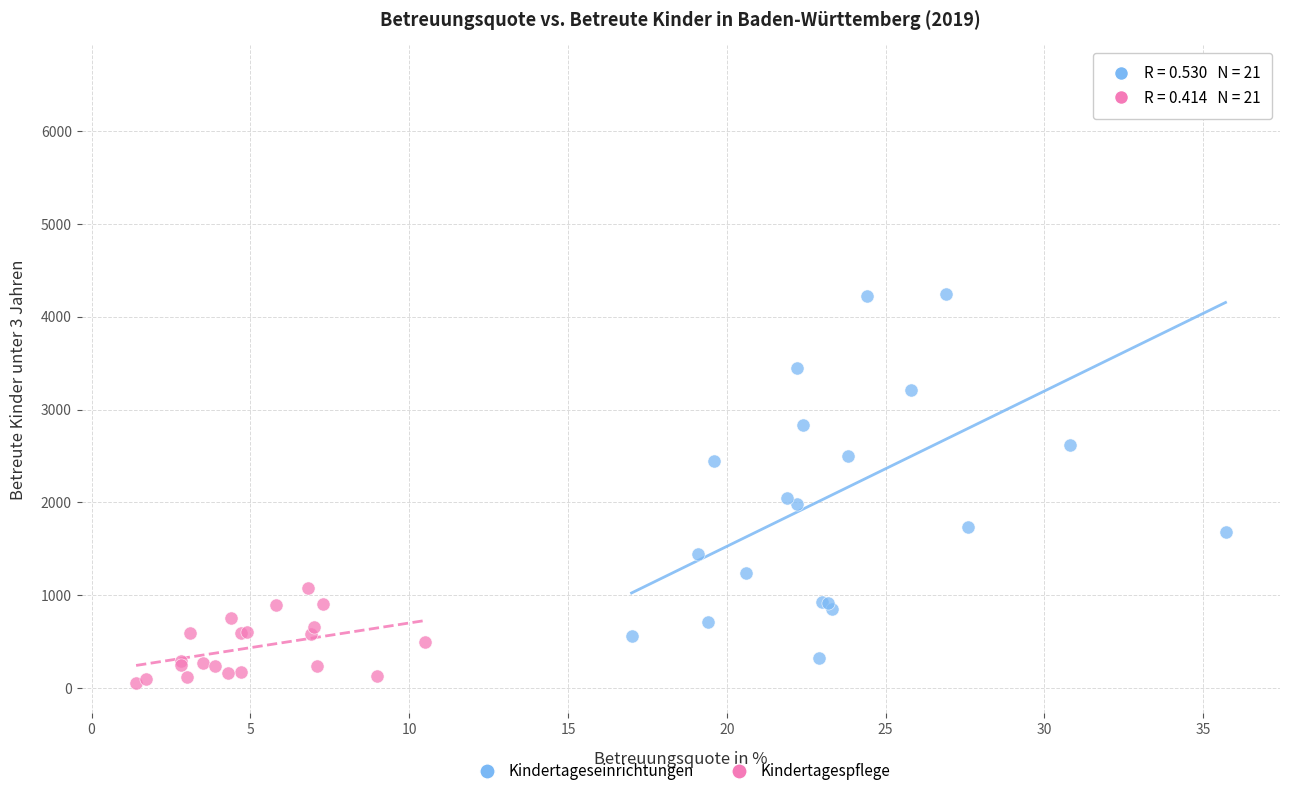

Which series contains the lowest Y value?

Kindertagespflege